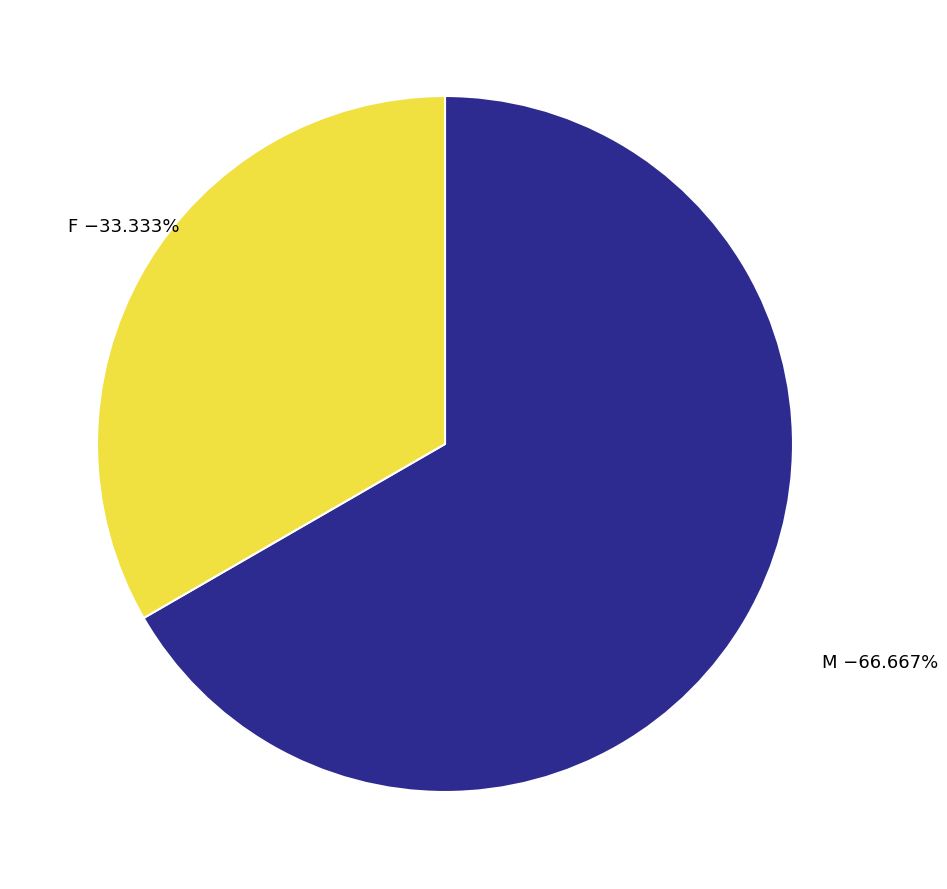

Rank the categories by value from highest to lowest.

M, F